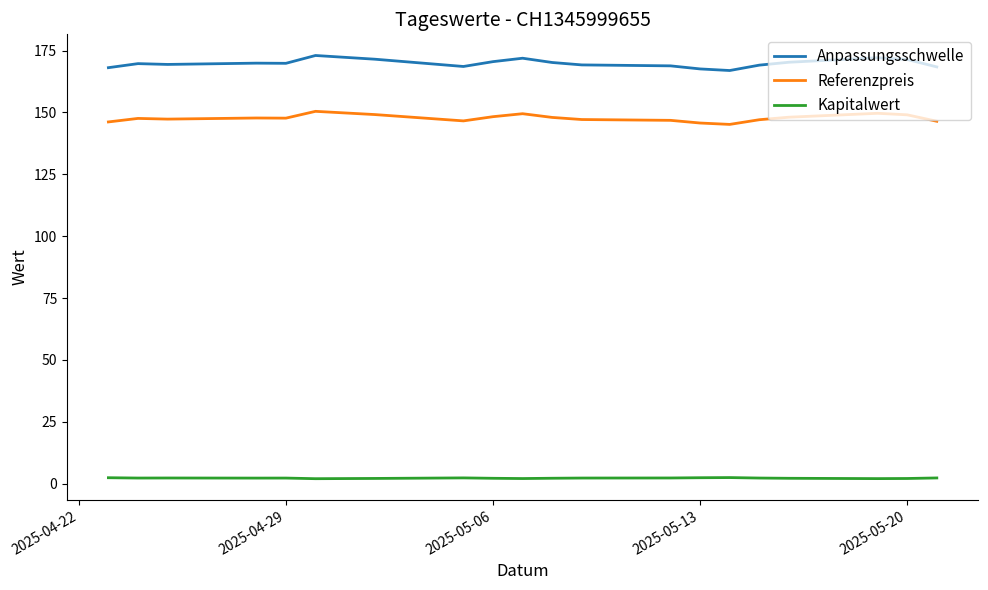

At how many categories does at least one series exceed 62?

20